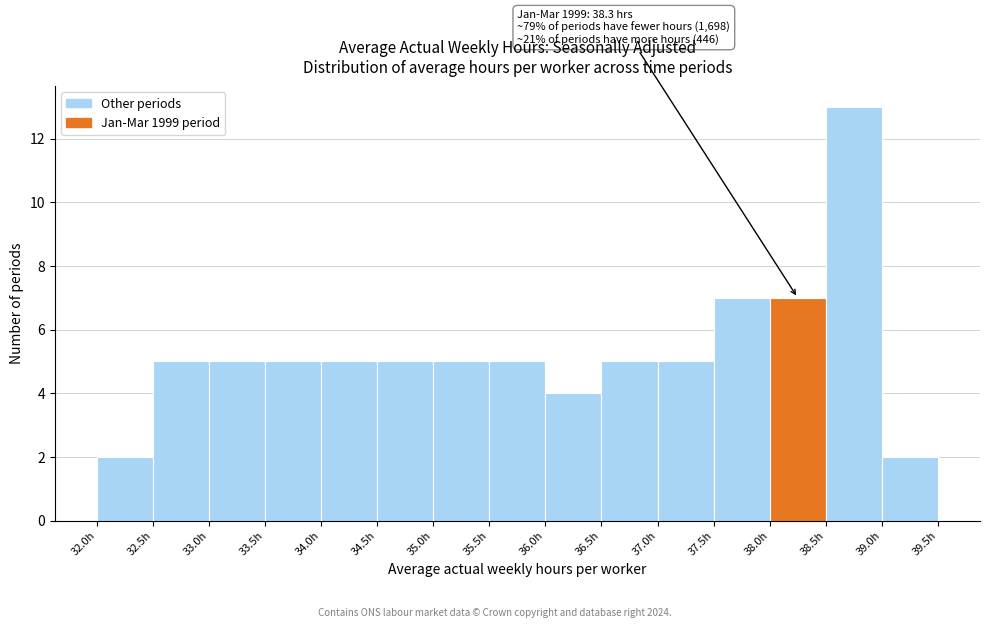

Over which range of the x-axis is the bar tallest?

38.5 to 39.0